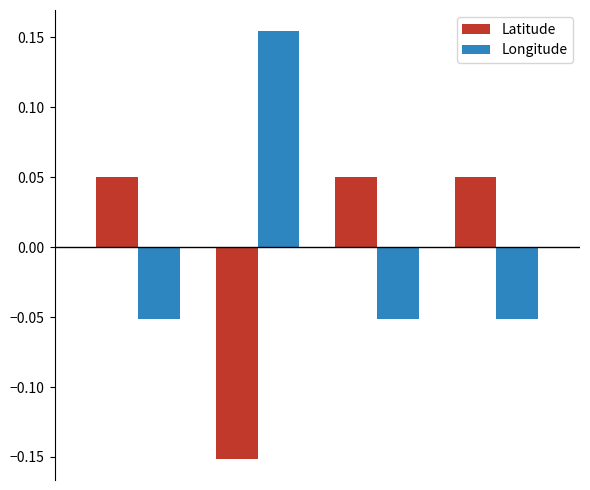

List the series in order of their peak value, highest first.

Longitude, Latitude